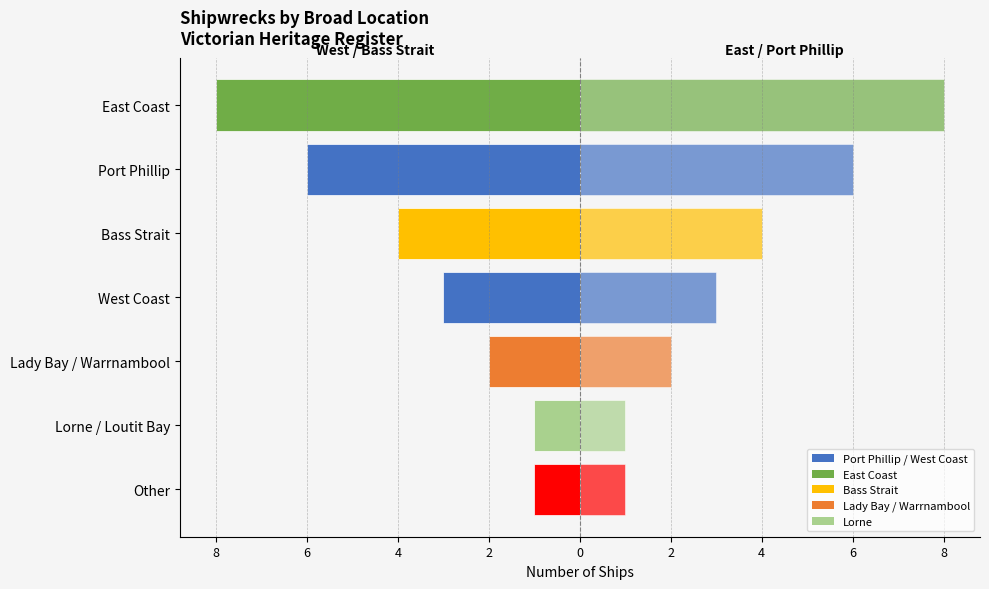

Which series has the largest range (max minus min)?

Shipwrecks (Left)